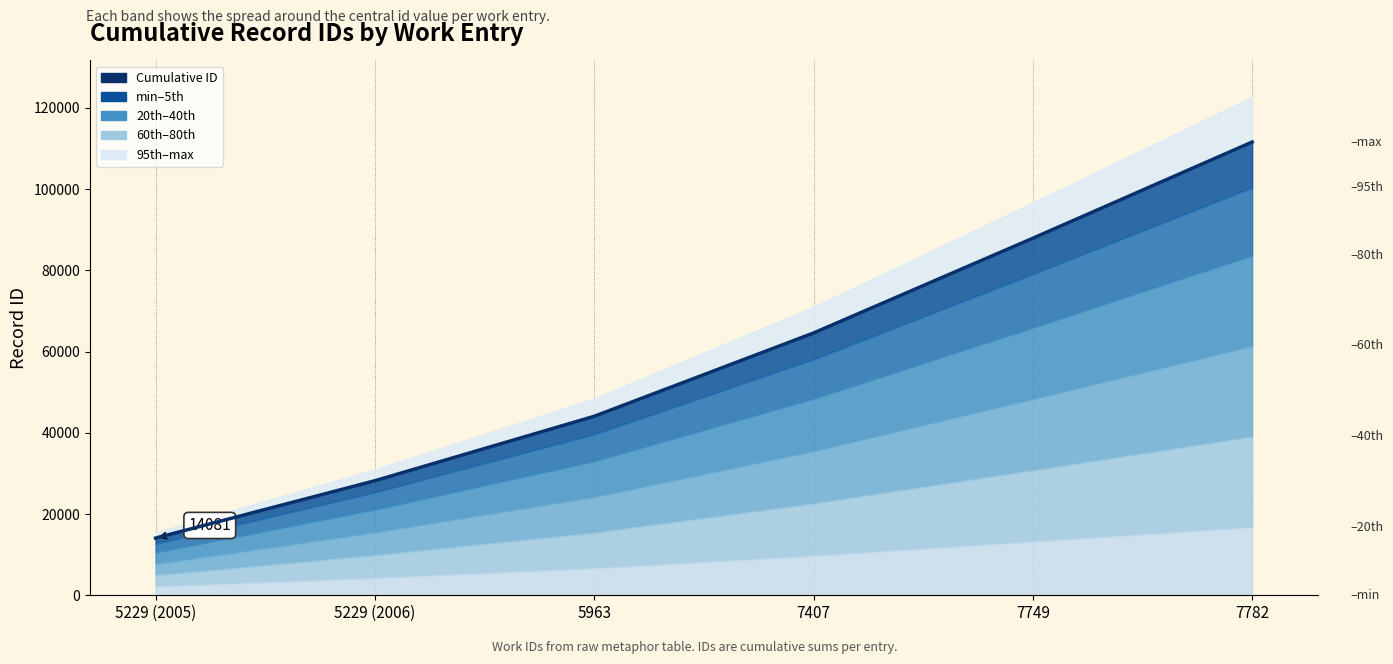

True or false: the data shows 69905 at 7782.

False